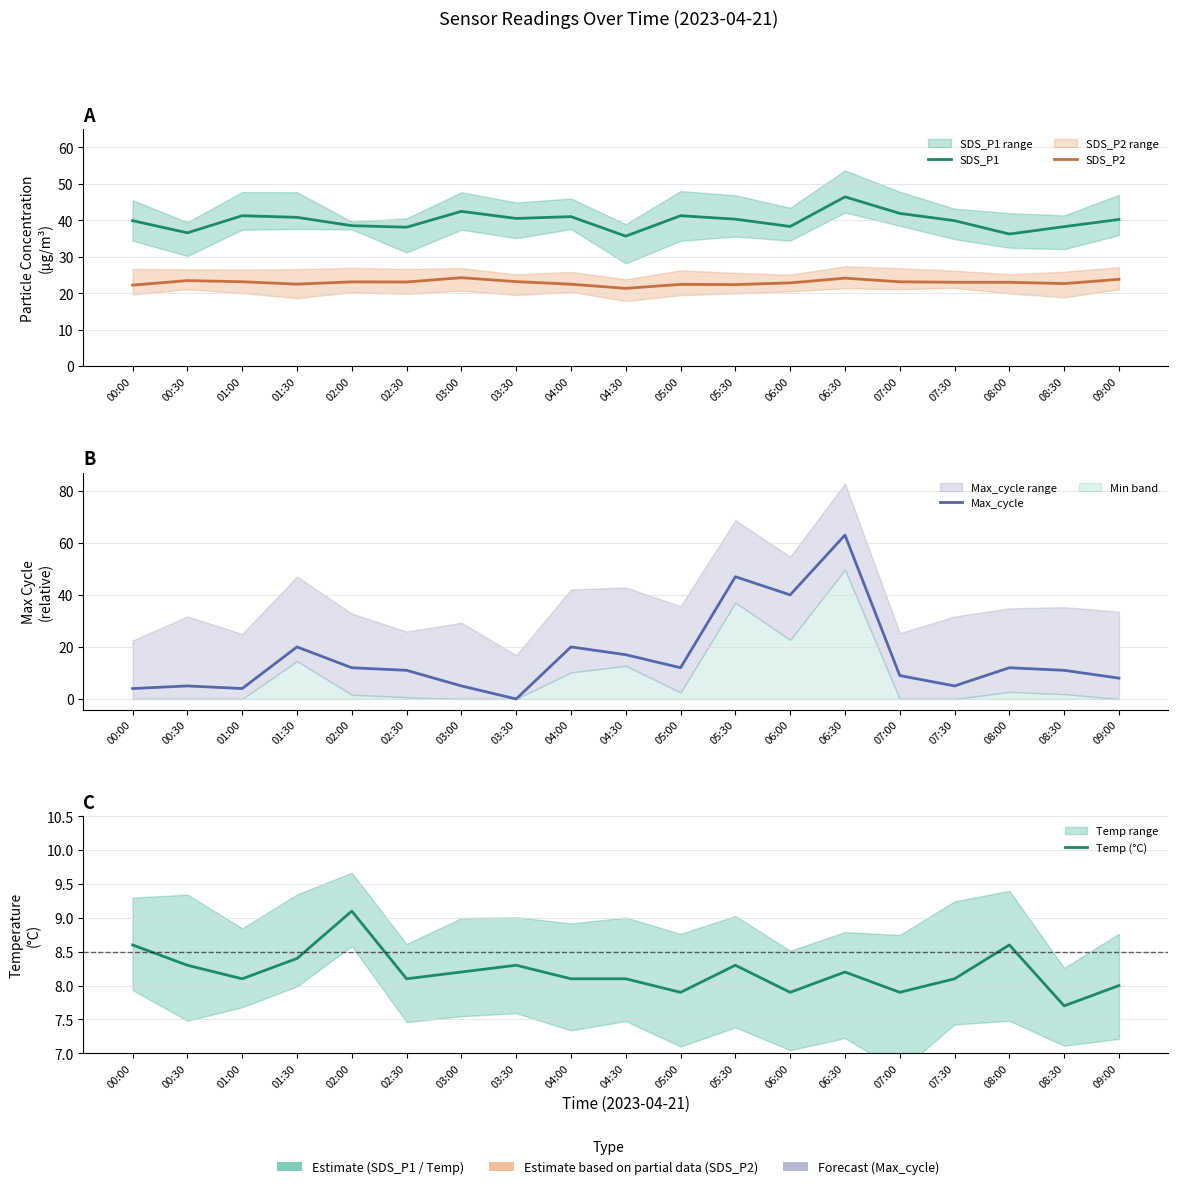

List the series in order of their overall mean, lowest first.

Temp (°C), Max_cycle, SDS_P2, SDS_P1